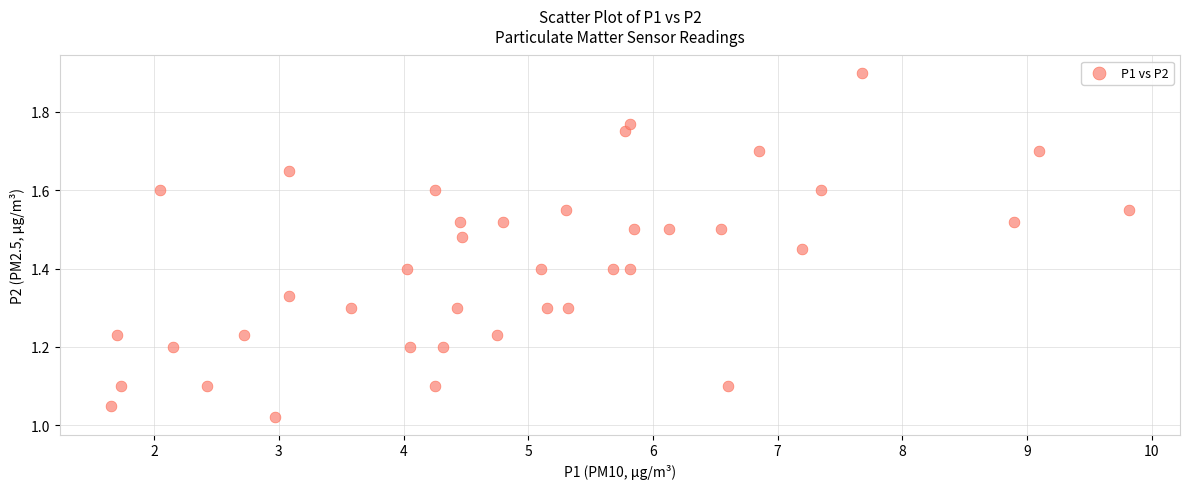

What is the range of Y values (max minus min)?

0.9